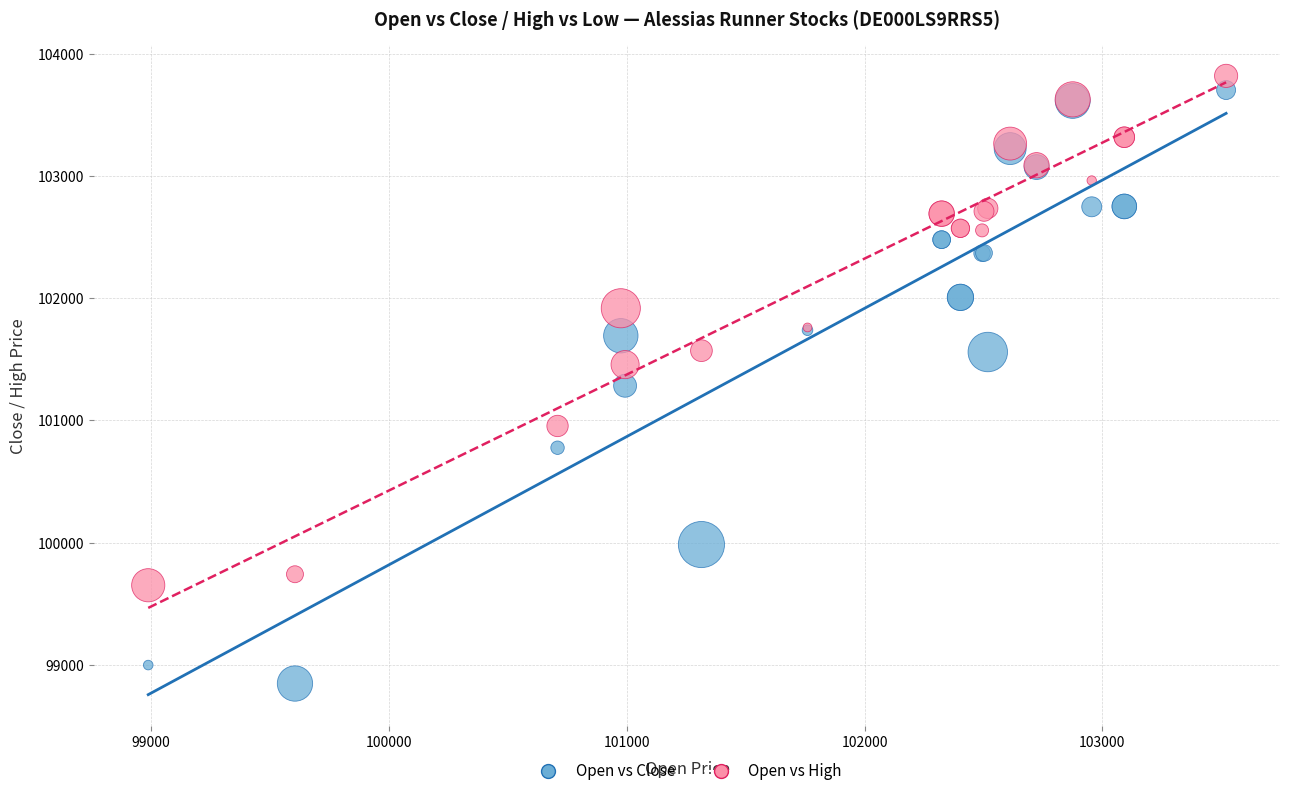

Which series has the largest Y range (max minus min)?

Open vs Close